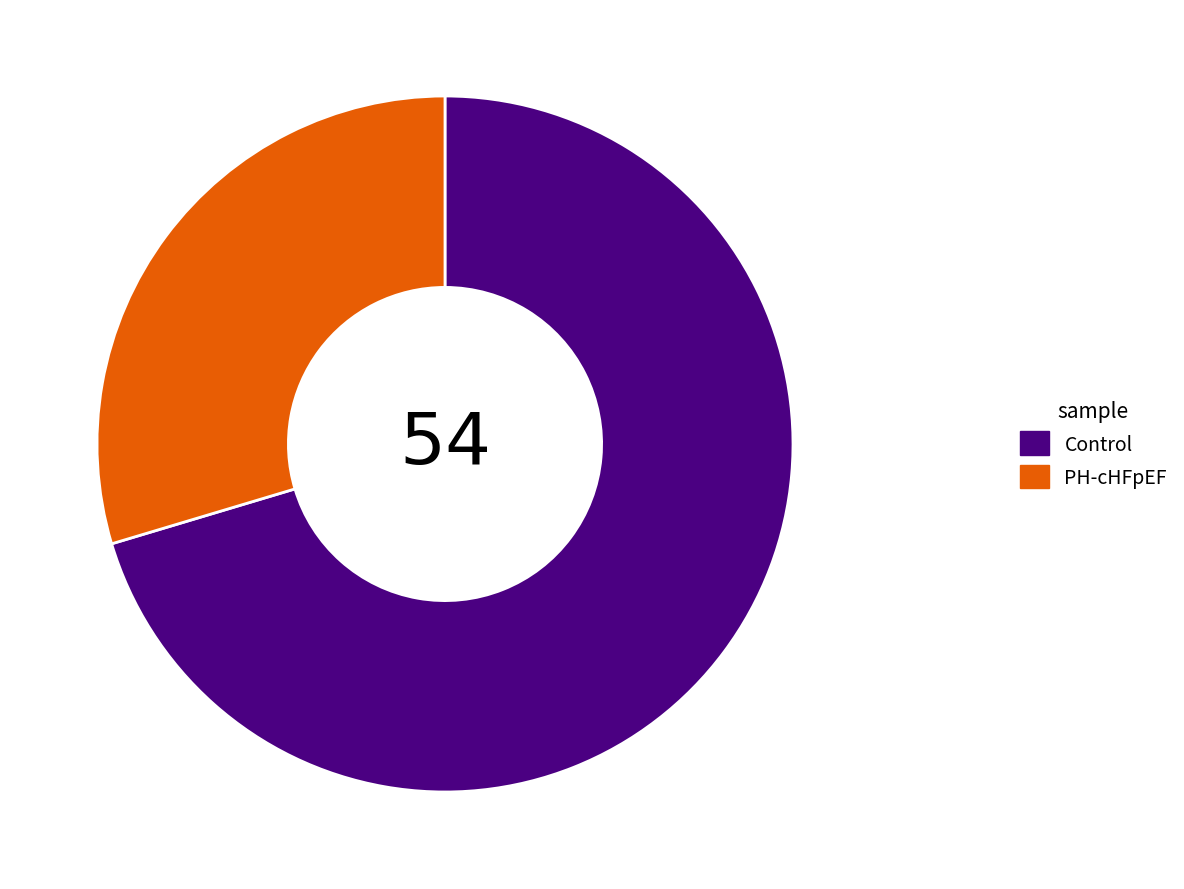

What is the smallest slice in the pie chart?

PH-cHFpEF